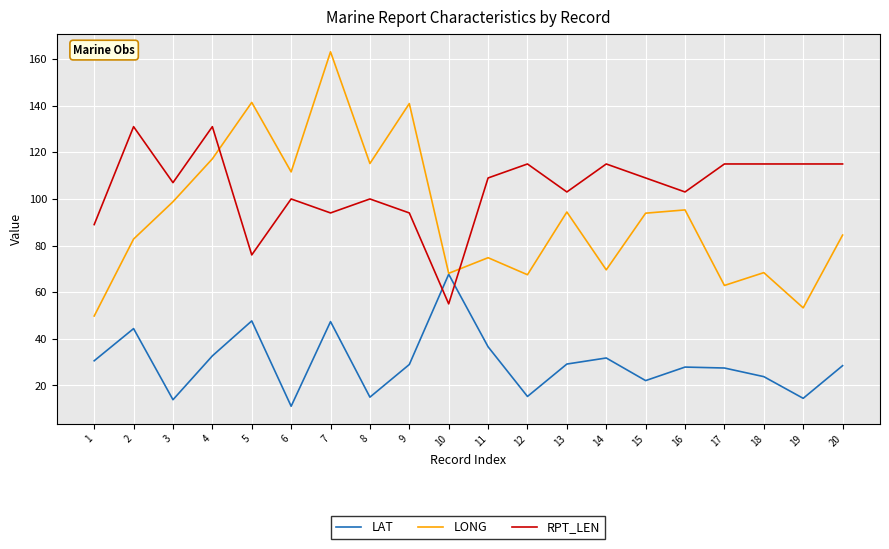

List the series in order of their overall mean, highest first.

RPT_LEN, LONG, LAT